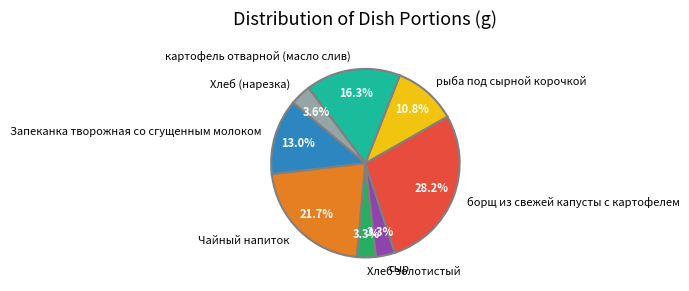

How many segments does this pie chart have?

8